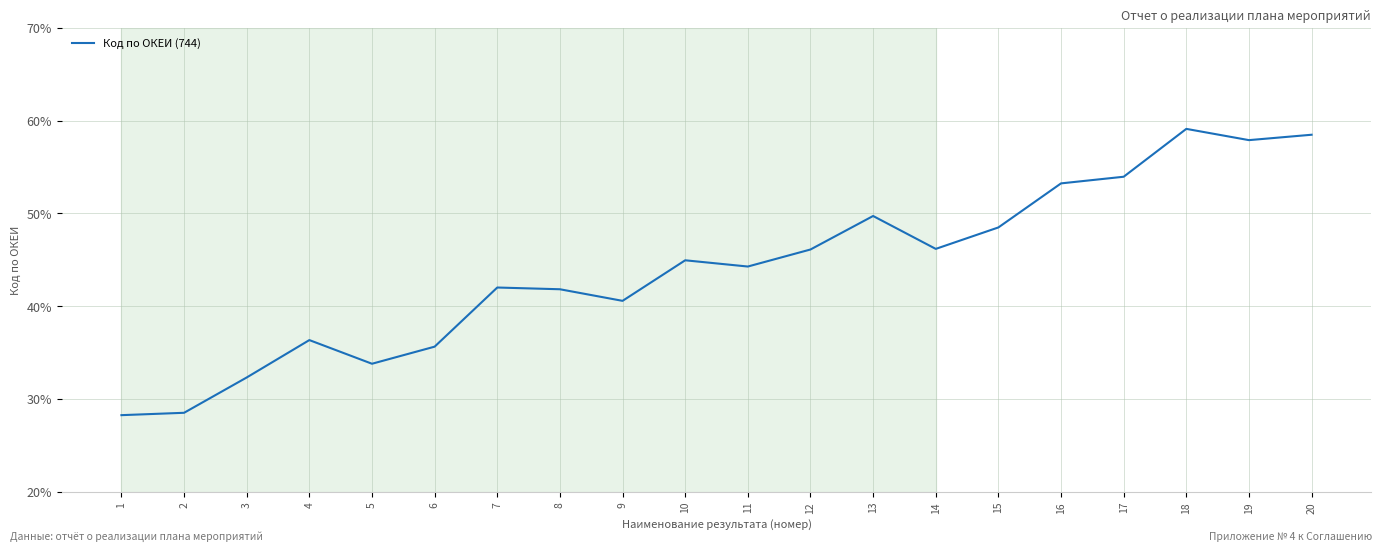

Read the value at 2.

28.5